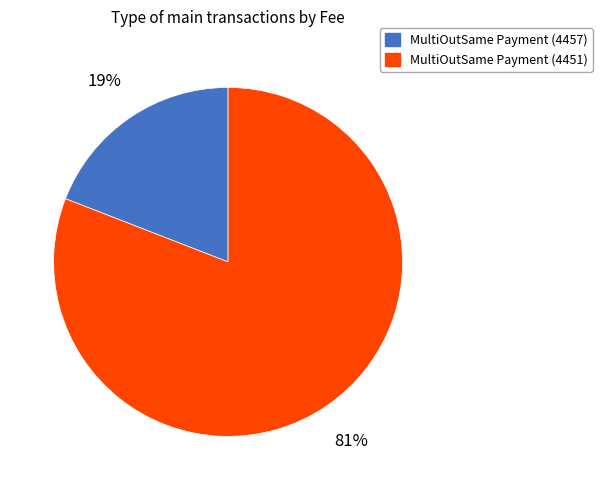

To the nearest percent, what is the combined percentage of MultiOutSame Payment (4457) and MultiOutSame Payment (4451)?

100%